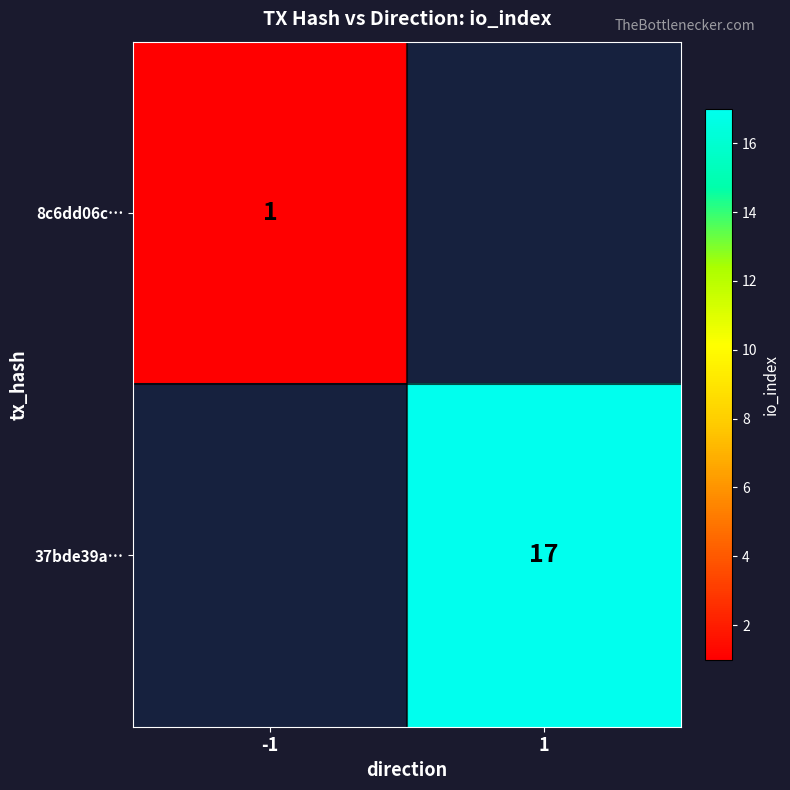

Is it true that 37bde39a… equals 26 at 1?

False